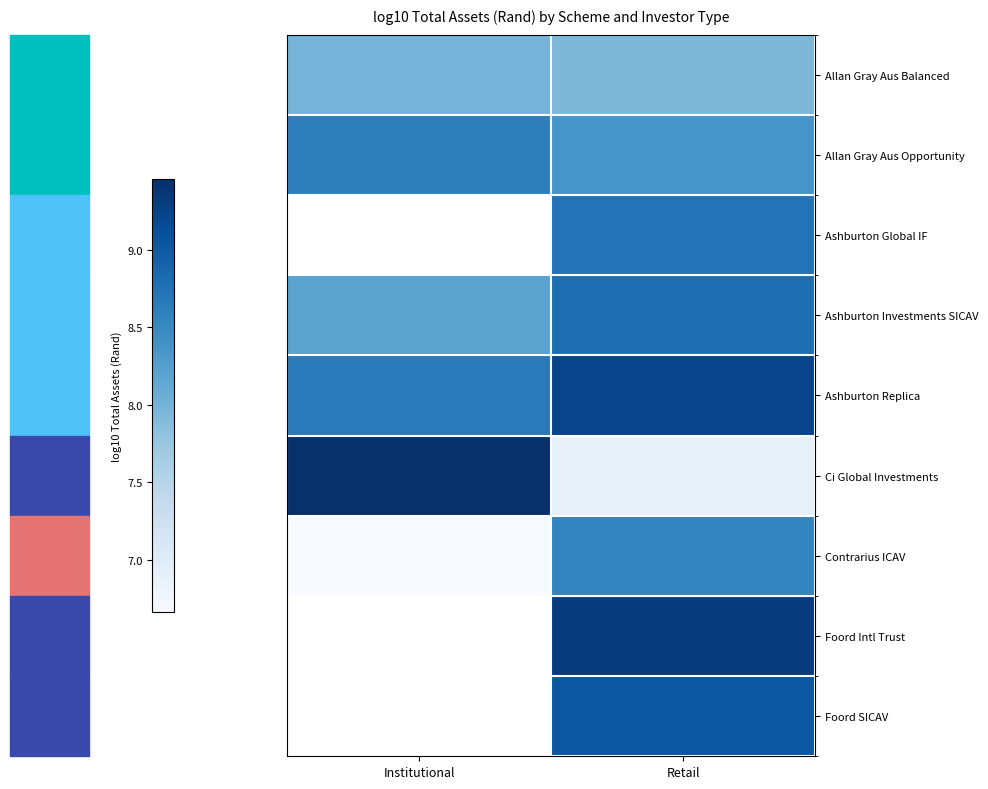

What is the maximum value shown in the chart?

9.5